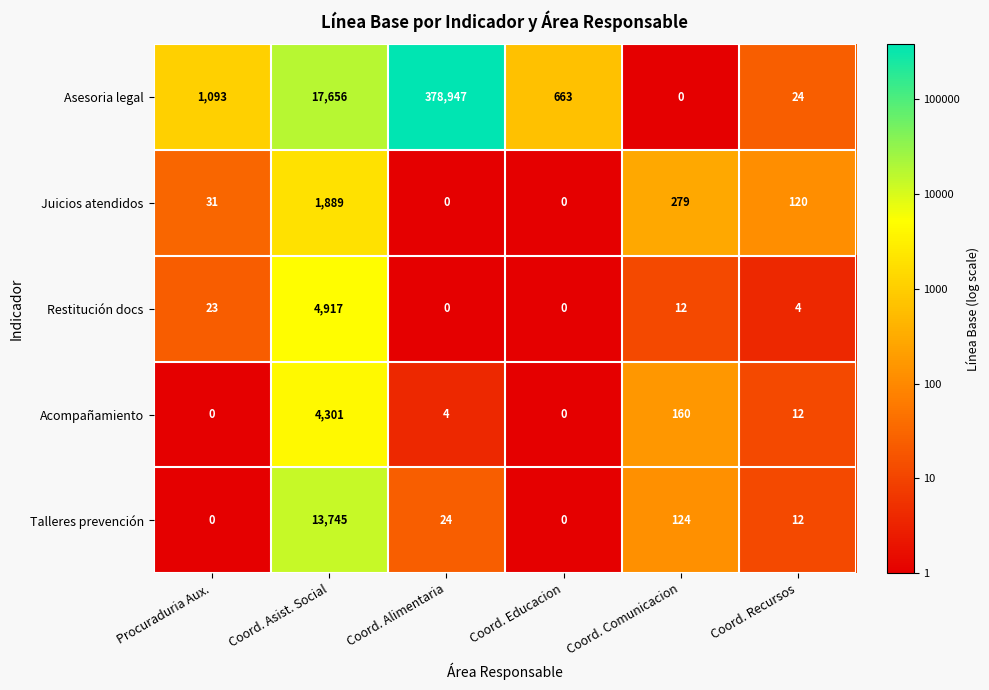

True or false: Juicios atendidos has a value of -1140 at Coord. Alimentaria.

False